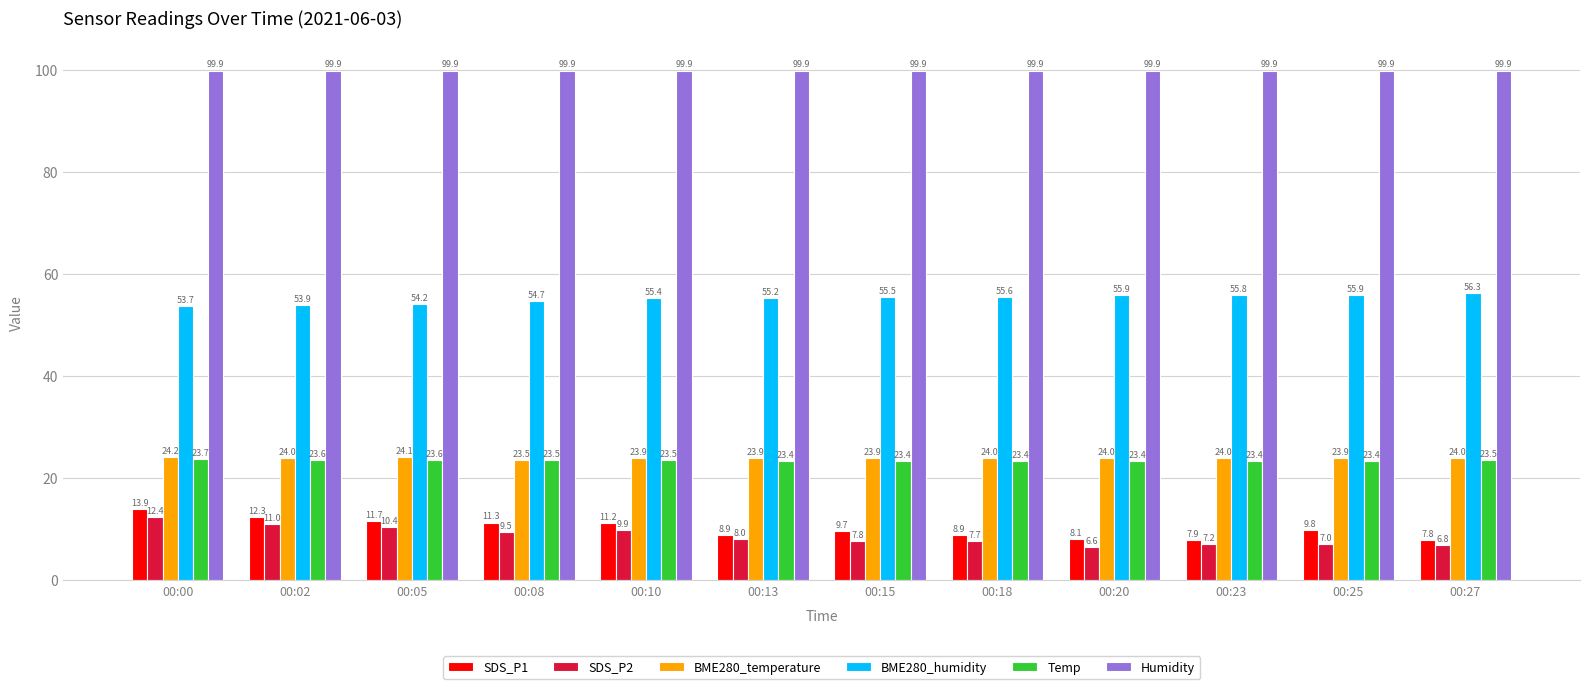

What is the maximum value for SDS_P2?

12.4